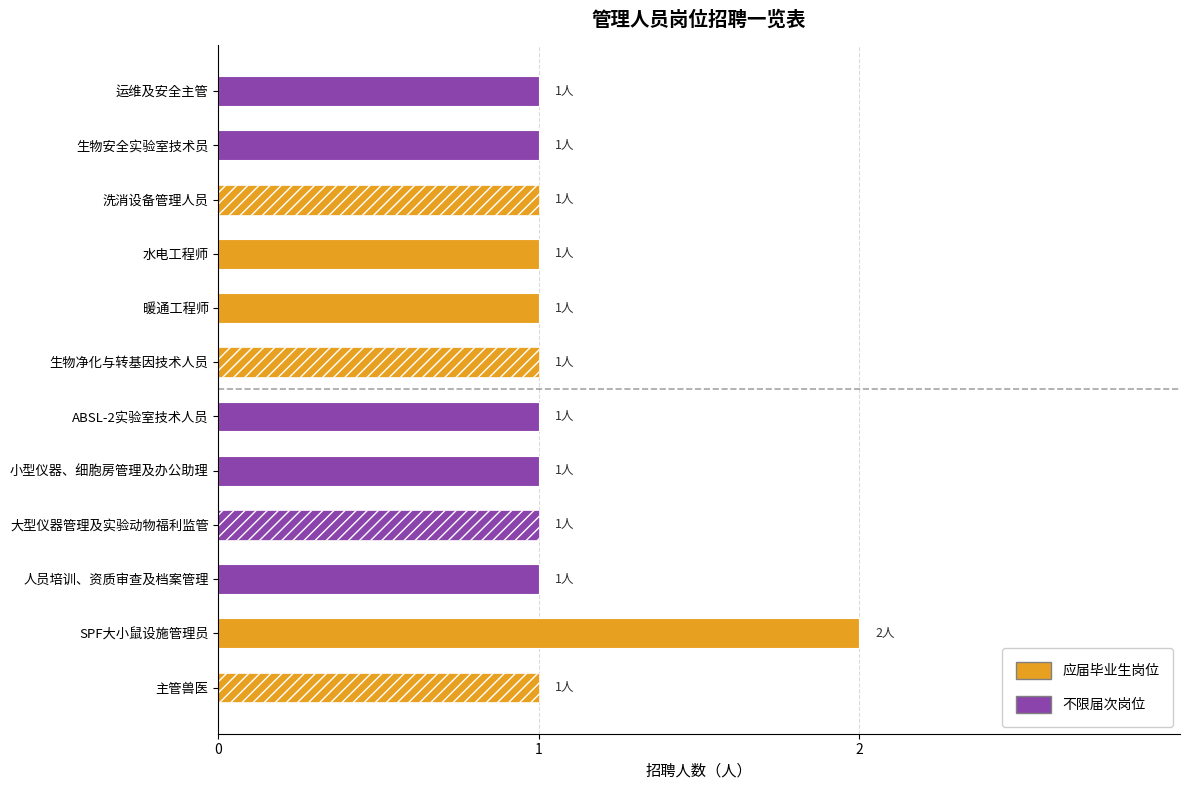

Is it true that the value at 生物安全实验室技术员 is 1?

True